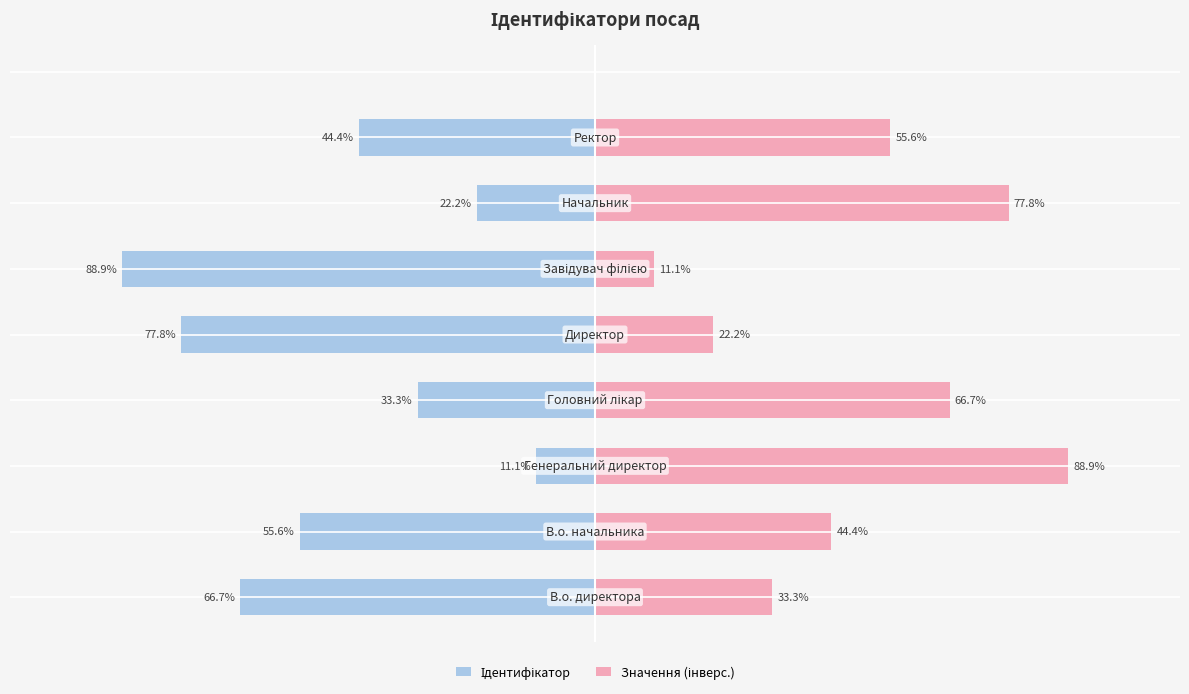

What is the total value across all series at 1?

-11.1